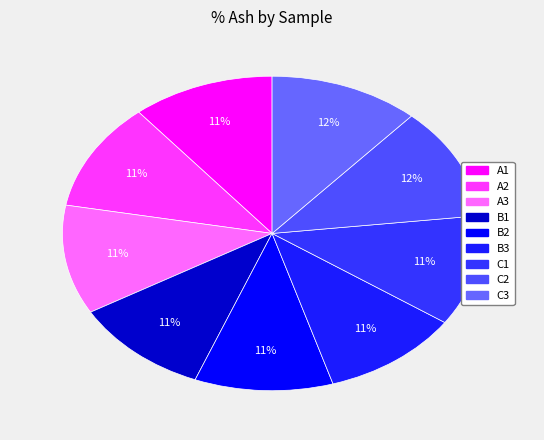

Is it true that C1 is 11% of the pie?

True